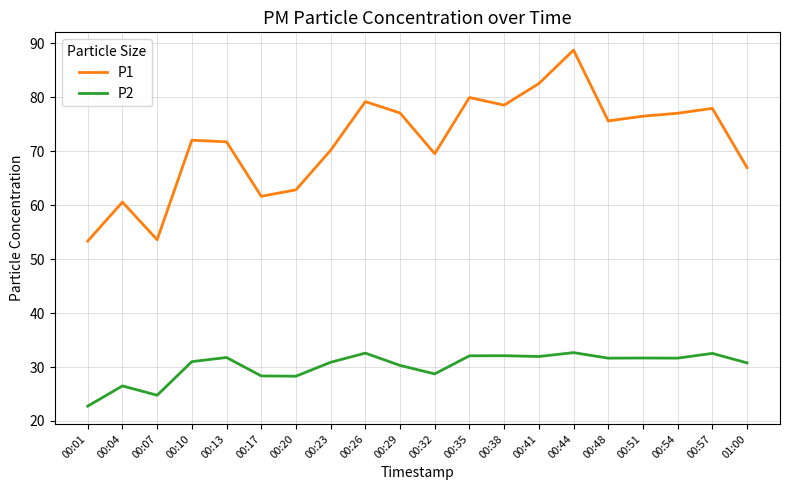

Does the chart have visible grid lines?

Yes